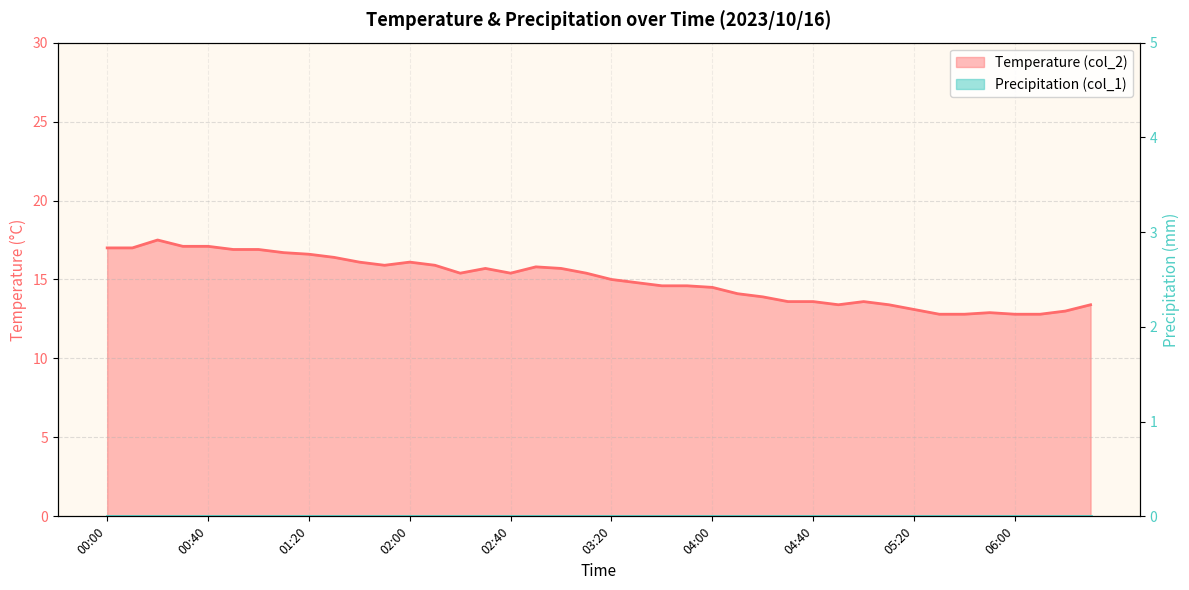

What is the smallest value displayed?

12.8